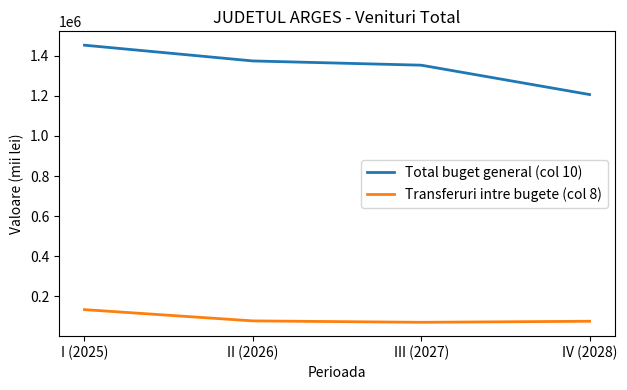

What is the difference between the maximum and minimum values in the Transferuri intre bugete (col 8) series?

63196